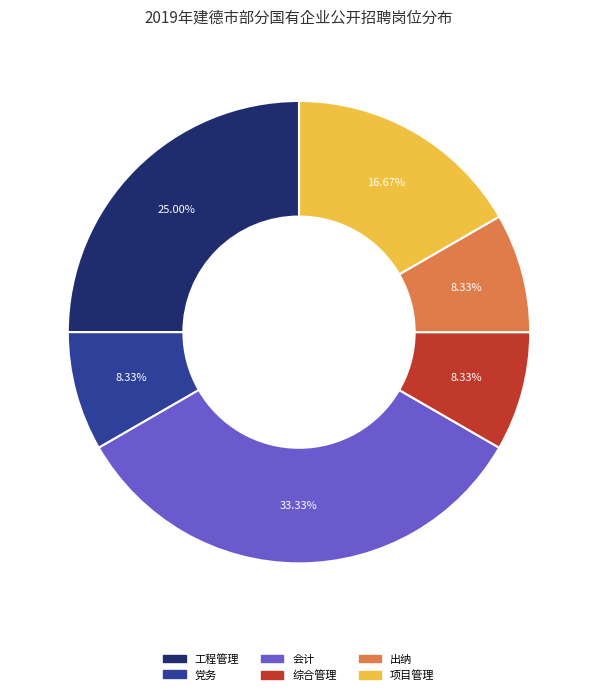

Is there a majority slice in this chart?

No